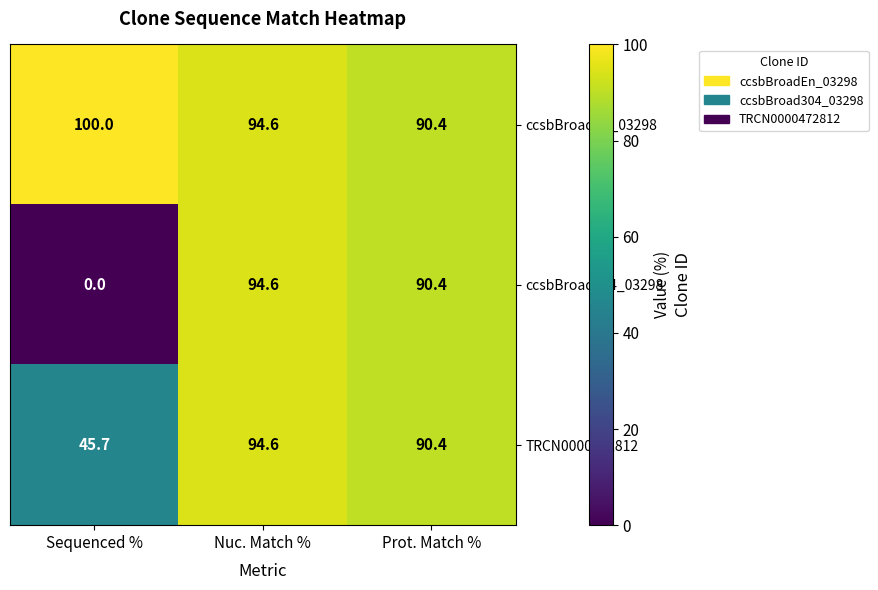

Reading left to right, extract all data points from this chart.

ccsbBroadEn_03298: Sequenced %=100.0	Nuc. Match %=94.6	Prot. Match %=90.4
ccsbBroad304_03298: Sequenced %=0.0	Nuc. Match %=94.6	Prot. Match %=90.4
TRCN0000472812: Sequenced %=45.7	Nuc. Match %=94.6	Prot. Match %=90.4